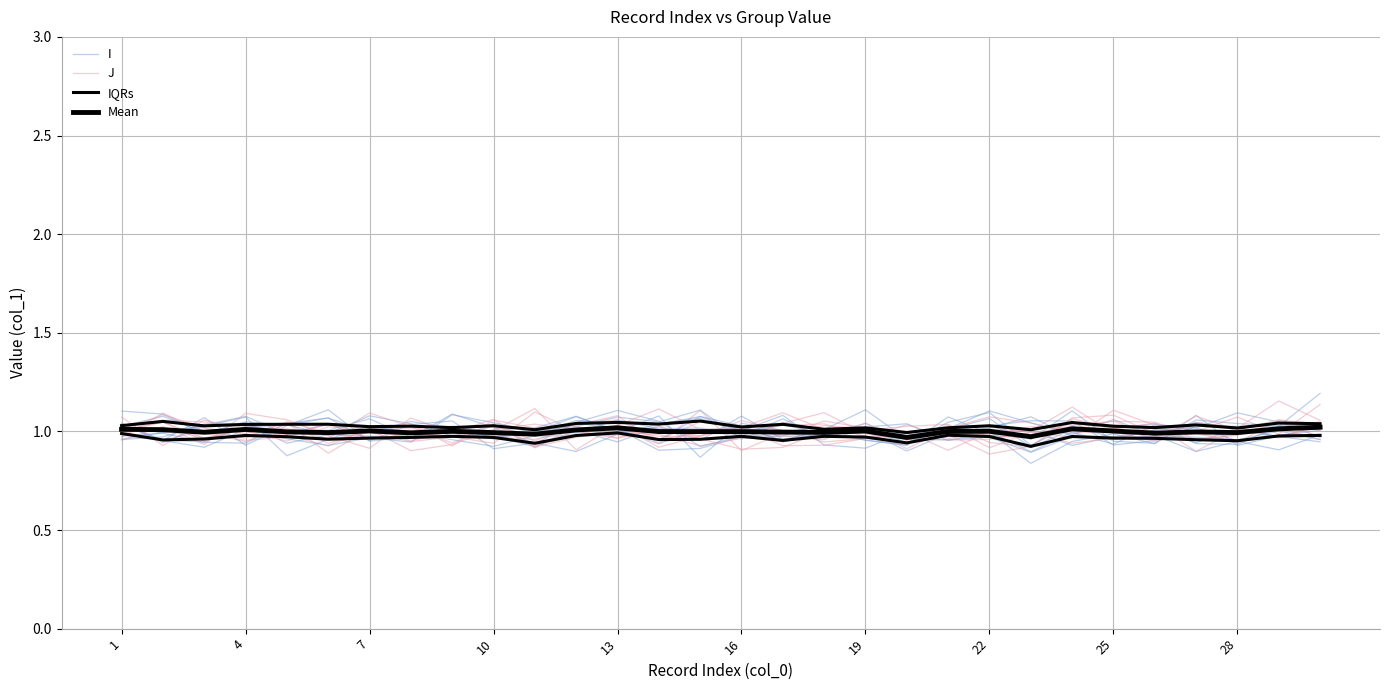

Is it true that I equals 1.0 at 4?

True